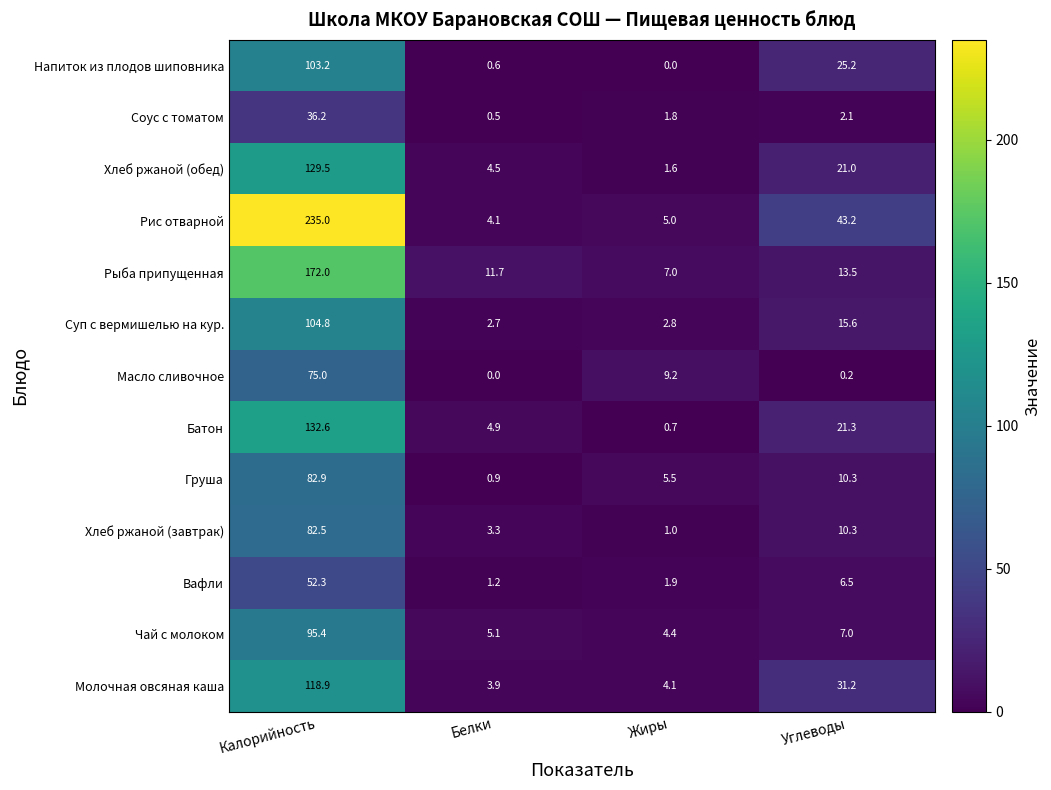

How many series are shown in this chart?

13